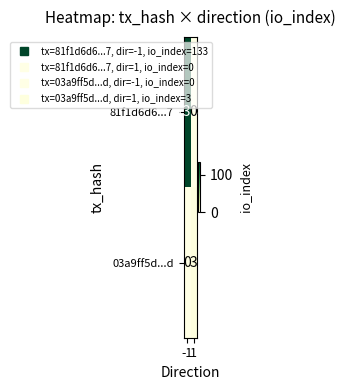

What is the sum of all 03a9ff5d...d values?

3